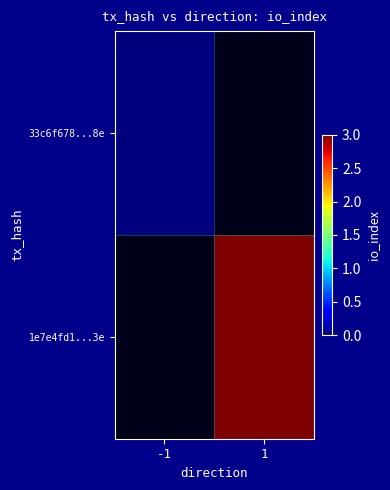

Rank the categories by 33c6f678...8e value from lowest to highest.

-1, 1